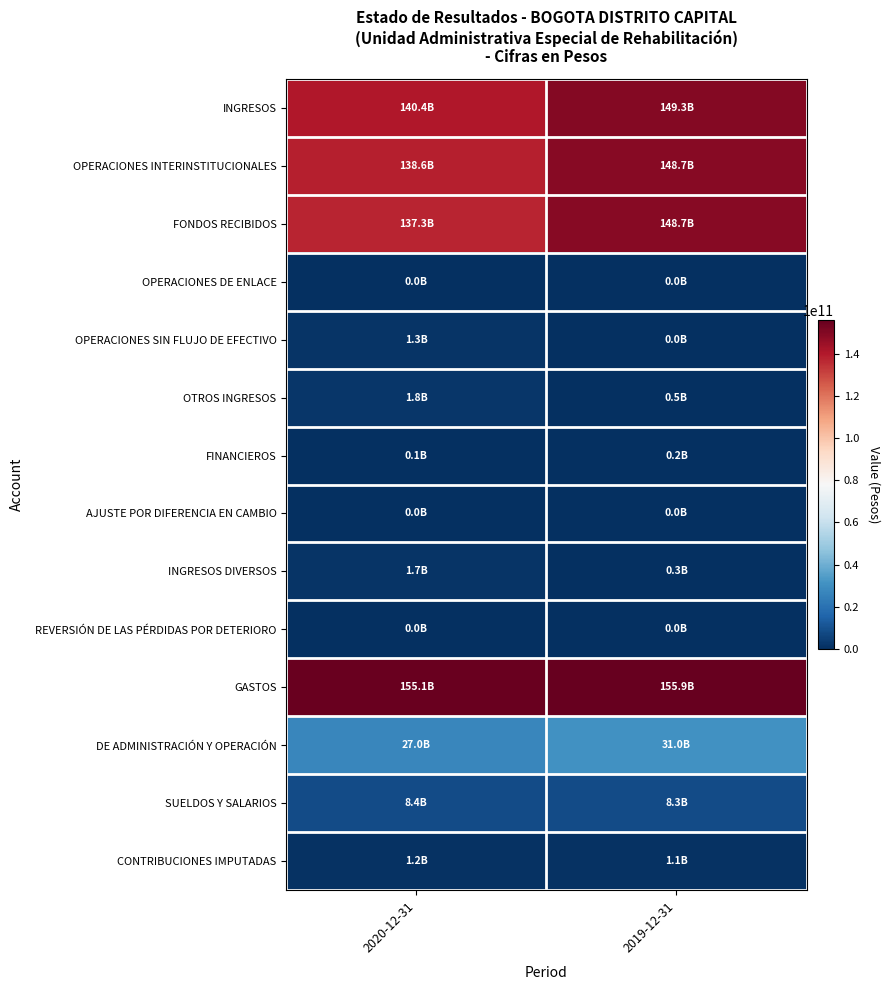

Count the number of categories in the chart.

2